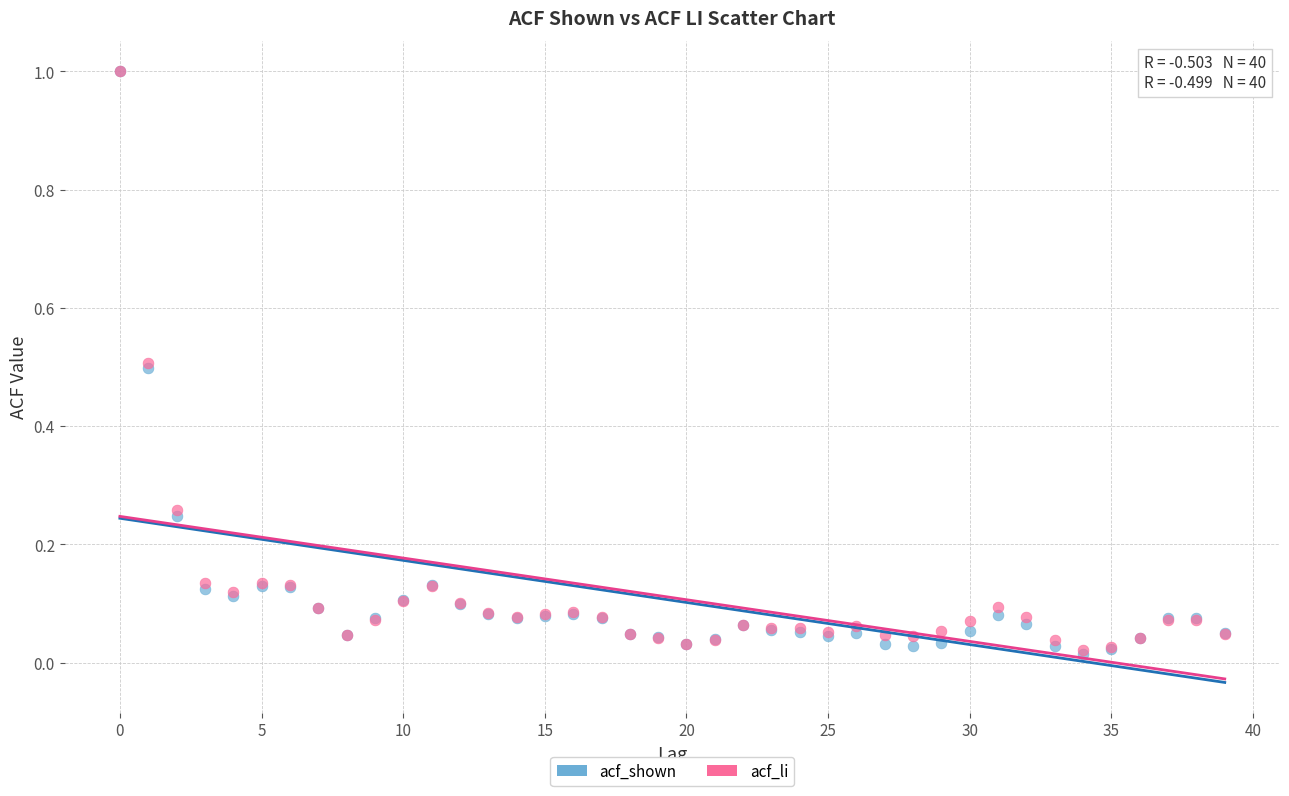

Which series has the widest spread of Y values?

acf_shown